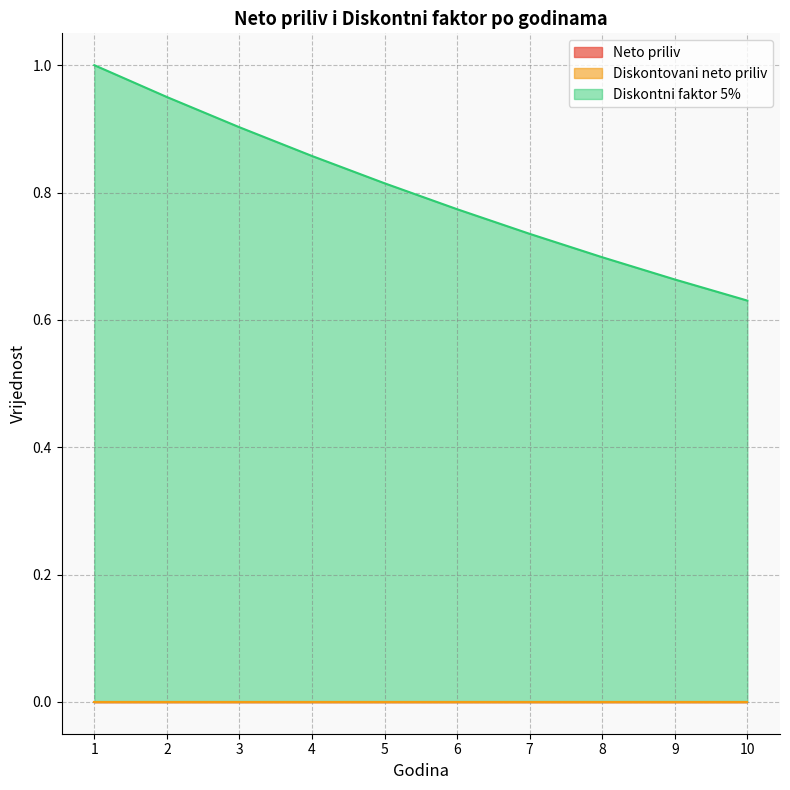

Count the number of categories in the chart.

10